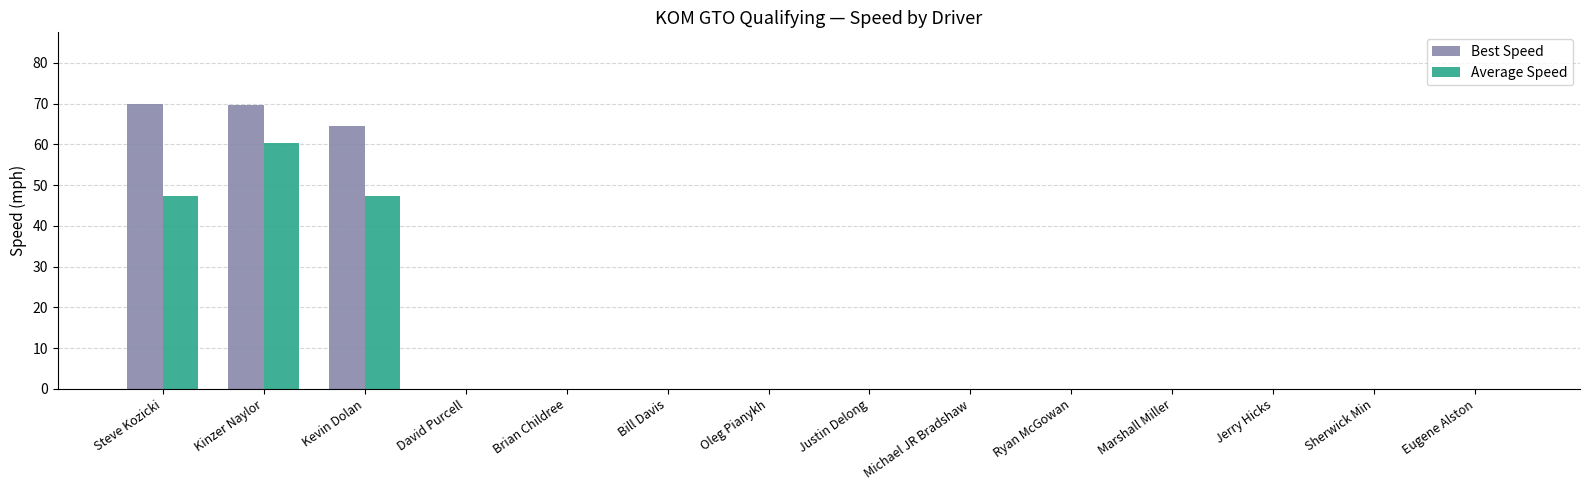

At which label is Best Speed closest to 34?

Kevin Dolan